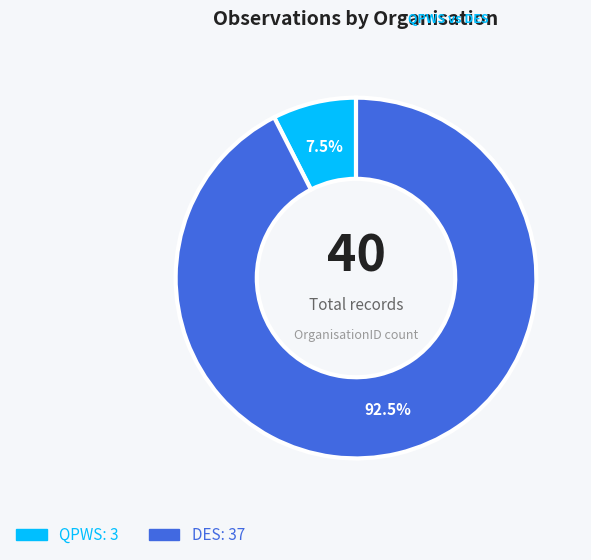

Rank the categories by value from lowest to highest.

QPWS, DES